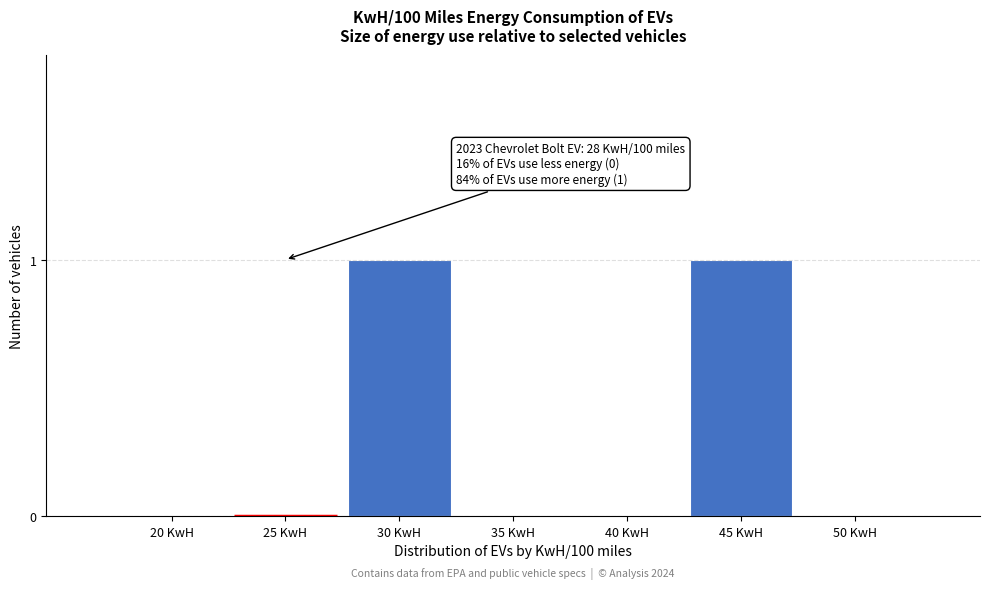

Reading left to right, transcribe all the data shown in this chart.

20 KwH=0	25 KwH=0	30 KwH=1	35 KwH=0	40 KwH=0	45 KwH=1	50 KwH=0